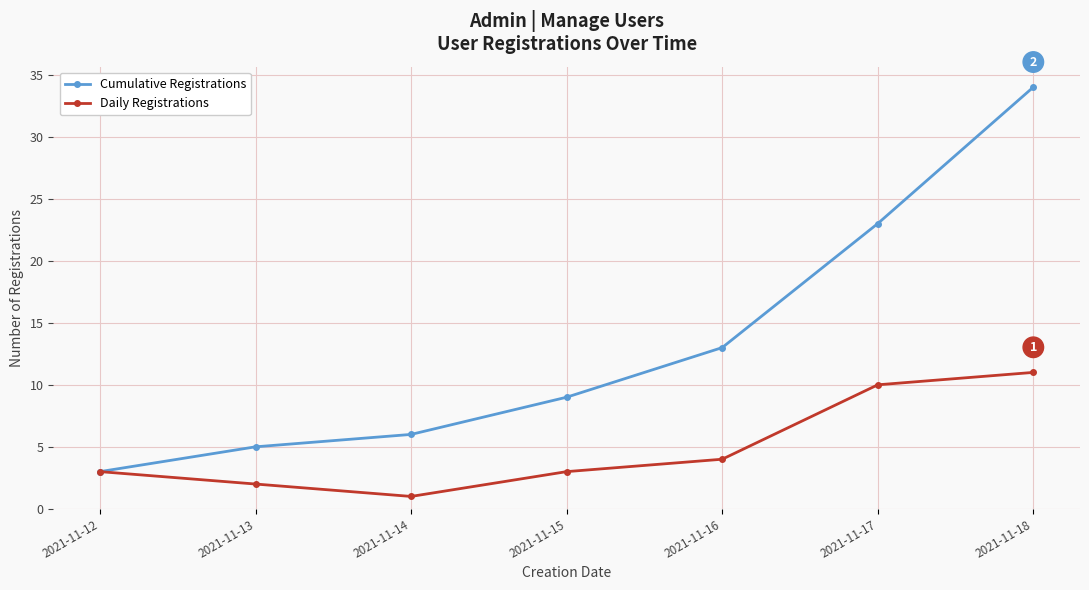

What is the value of the Cumulative Registrations point at the 5th from the left?

13